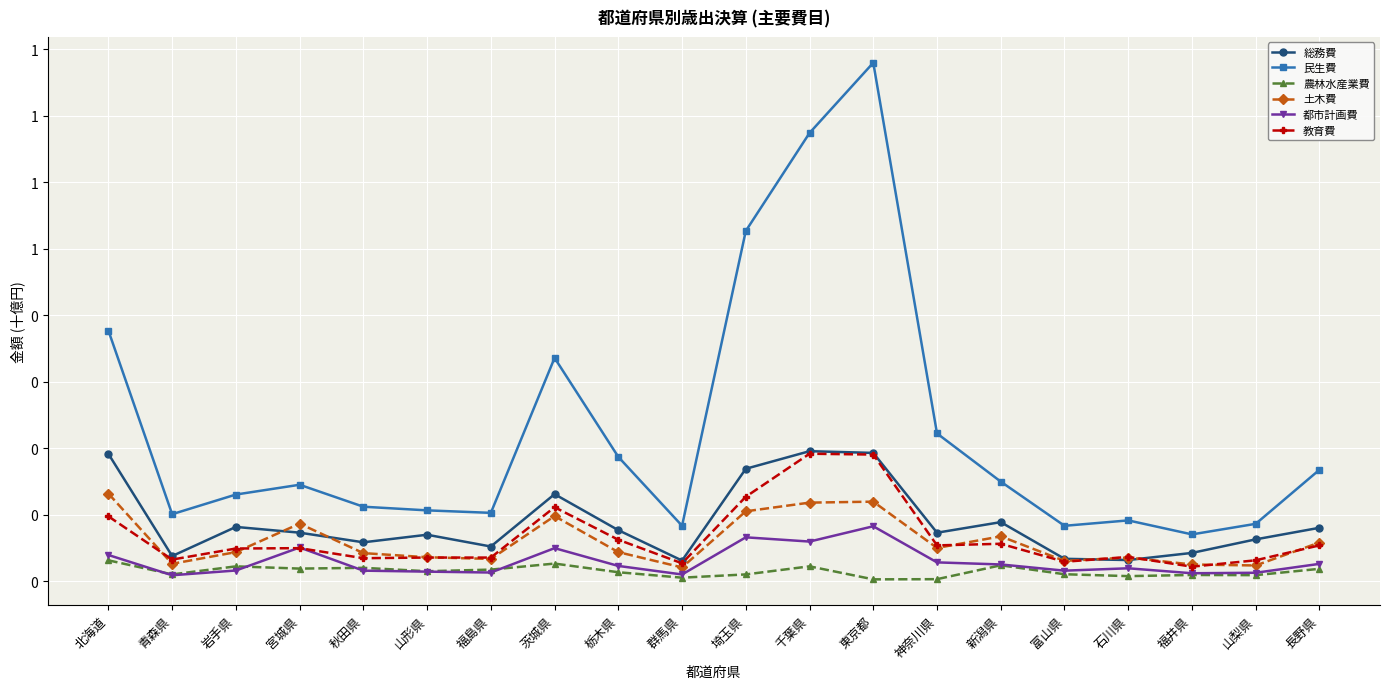

What is the maximum value shown in the chart?

0.8